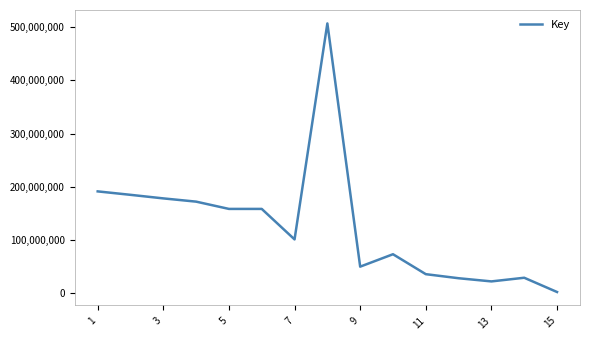

What is the maximum value shown in the chart?

507485709